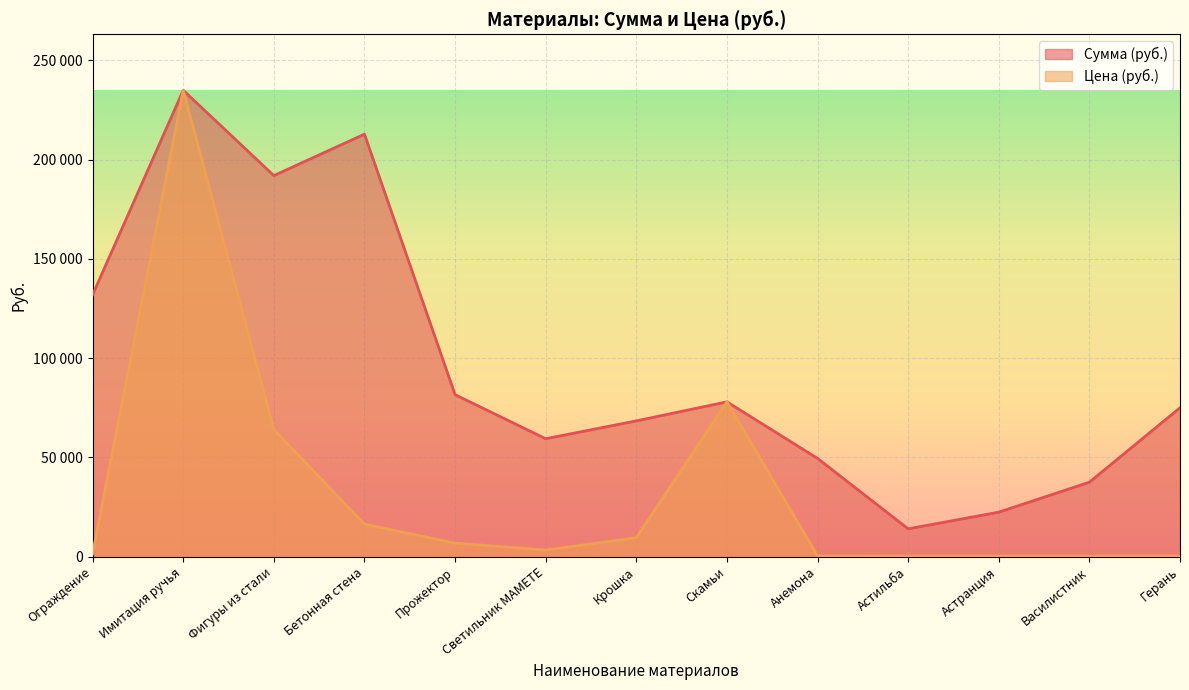

Is it true that Цена (руб.) equals 6800 at Прожектор?

True